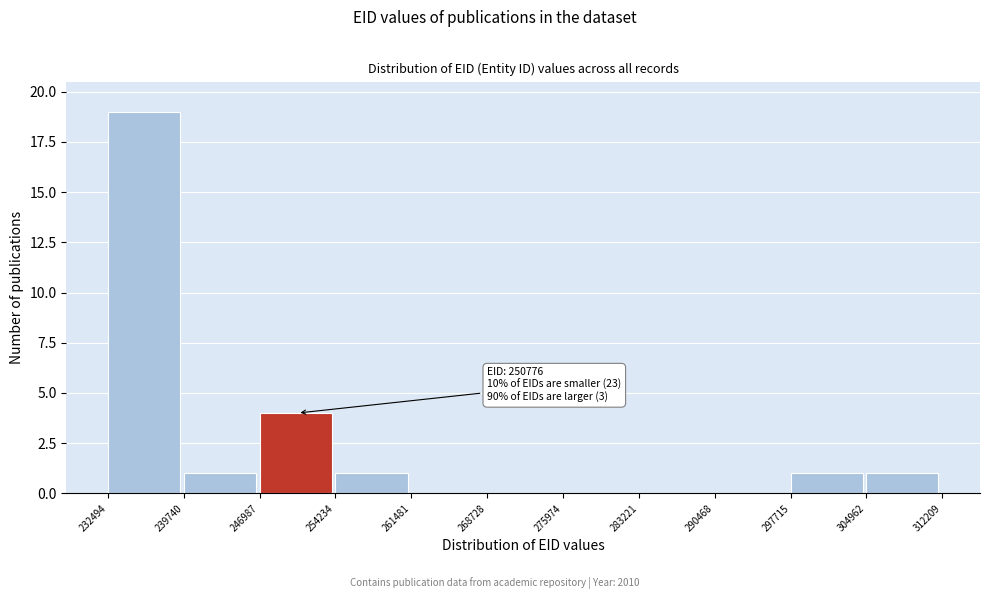

Over which range of the x-axis is the bar tallest?

232494 to 239740